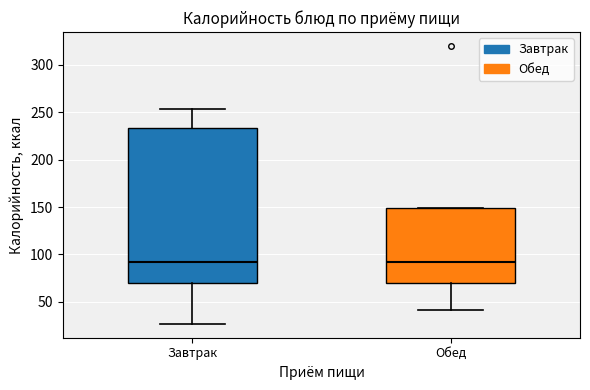

Reading left to right, transcribe this box plot: for each box, give where its median line is, the range the box spans, and where its two whiskers end, as read against the y-axis. The values are not printed on the chart, so give them approximately, as read against the axis.

Завтрак: median 90, box 70 to 235, whiskers 25 to 255
Обед: median 90, box 70 to 150, whiskers 40 to 150